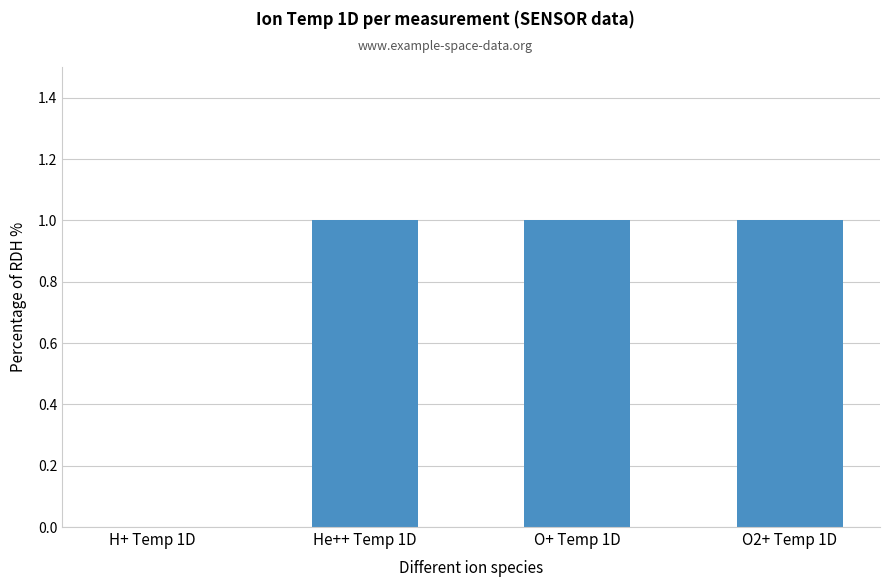

What is the sum of all values?

3